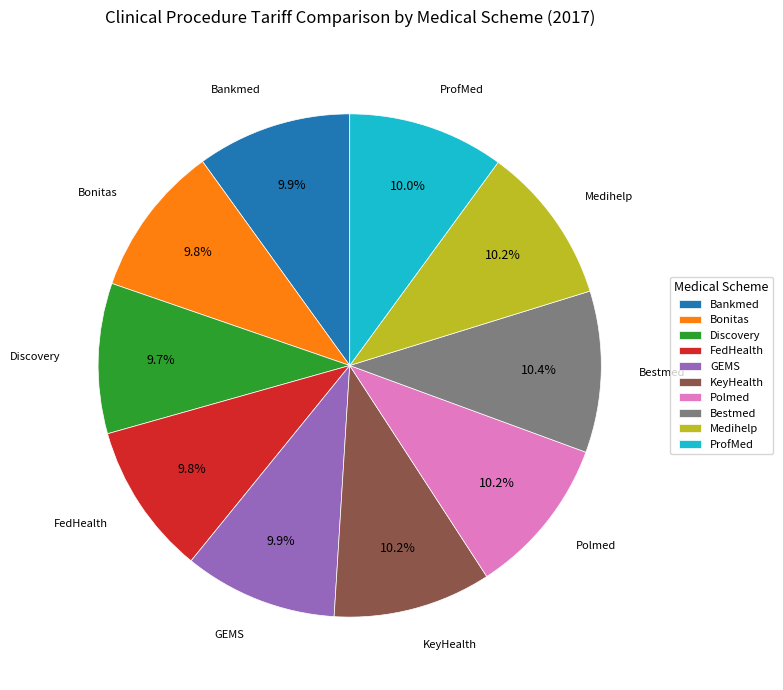

What percentage is the GEMS slice, to the nearest percent?

10%